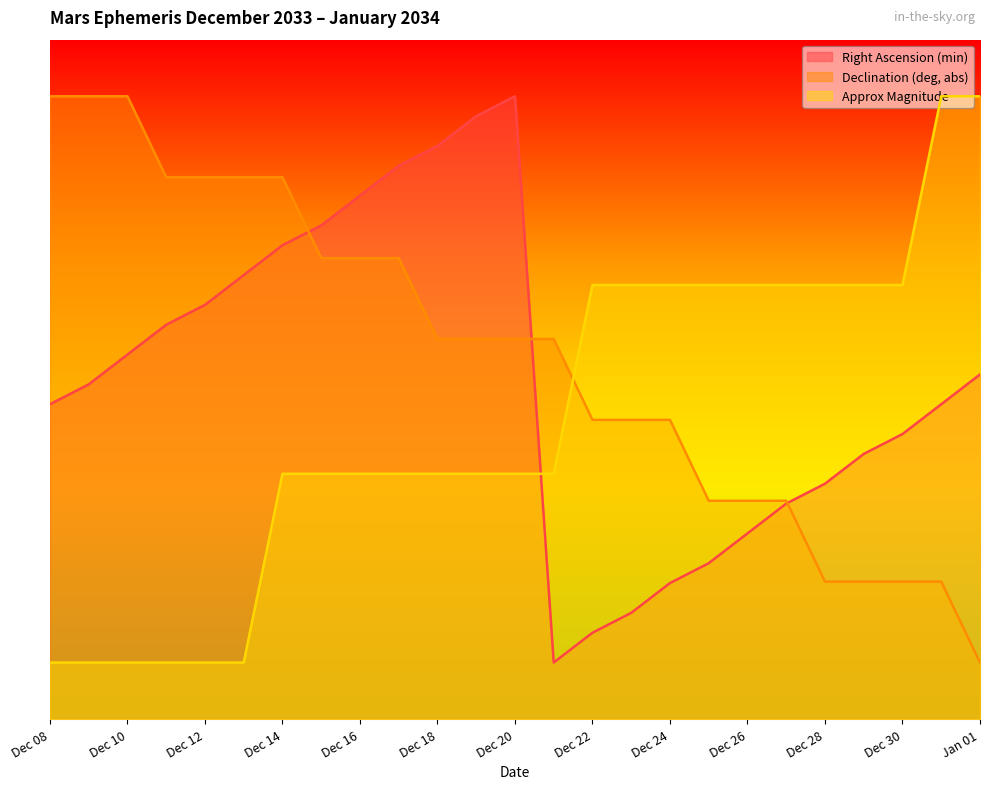

What is the label of the 25th point from the left?

Jan 01